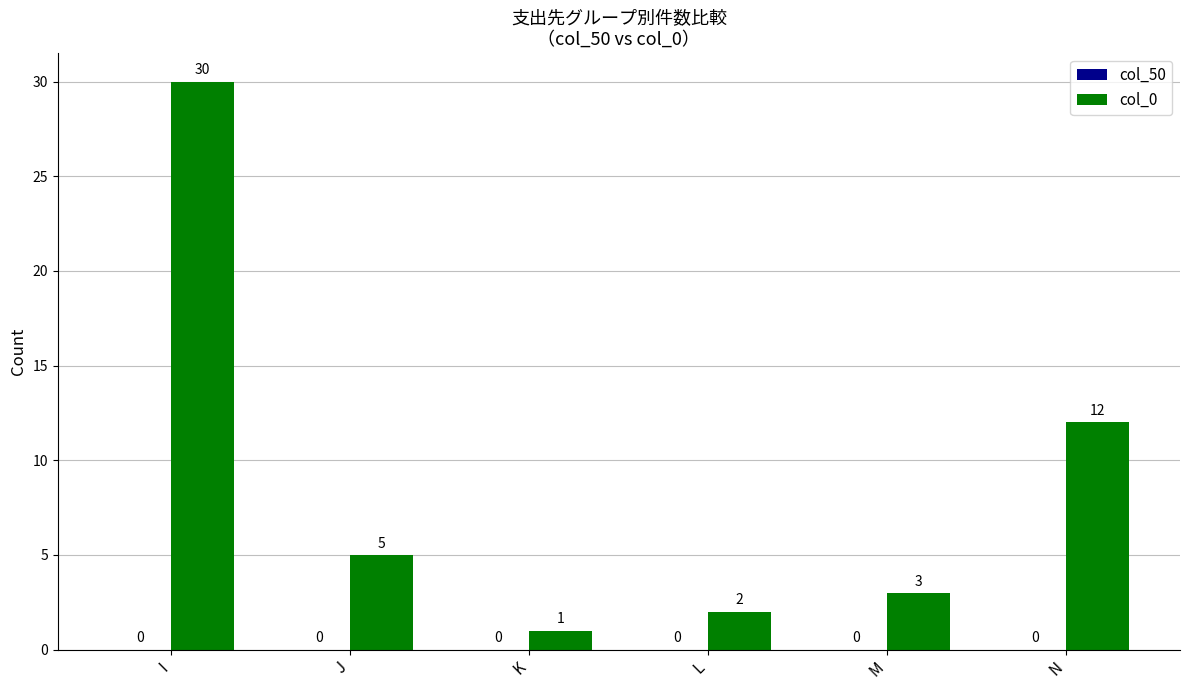

What is the difference between the second highest and minimum values?

11